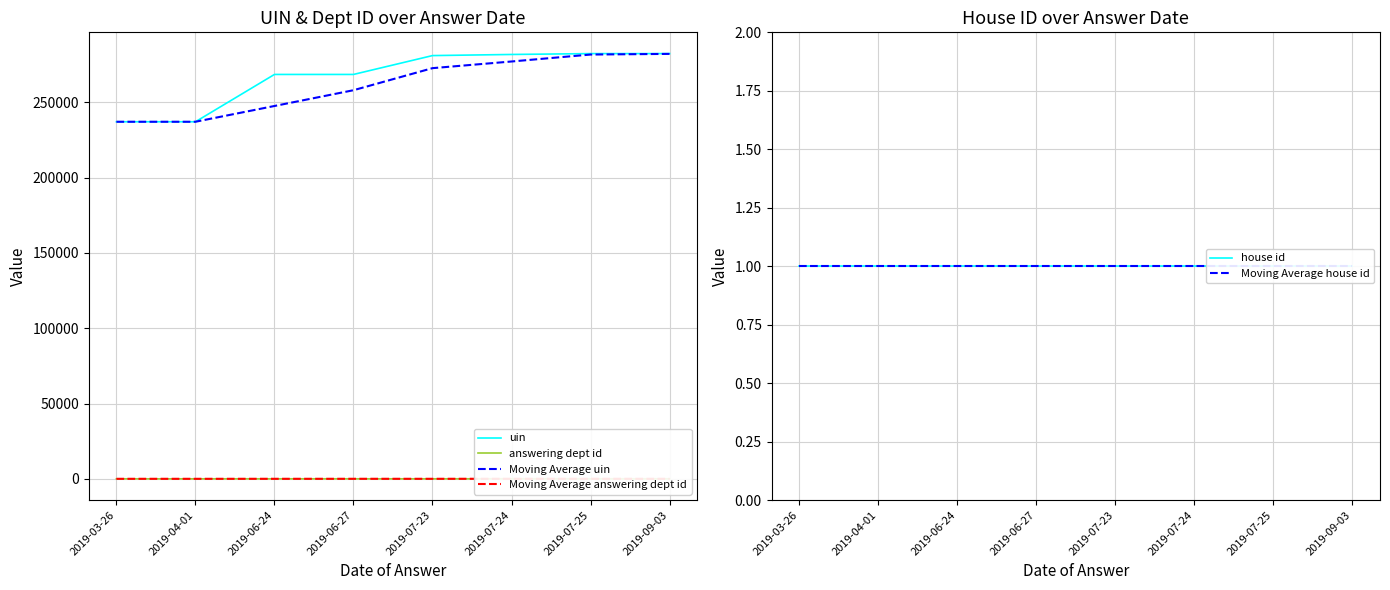

Is it true that Moving Average answering dept id equals 11.5 at 2019-07-23?

False